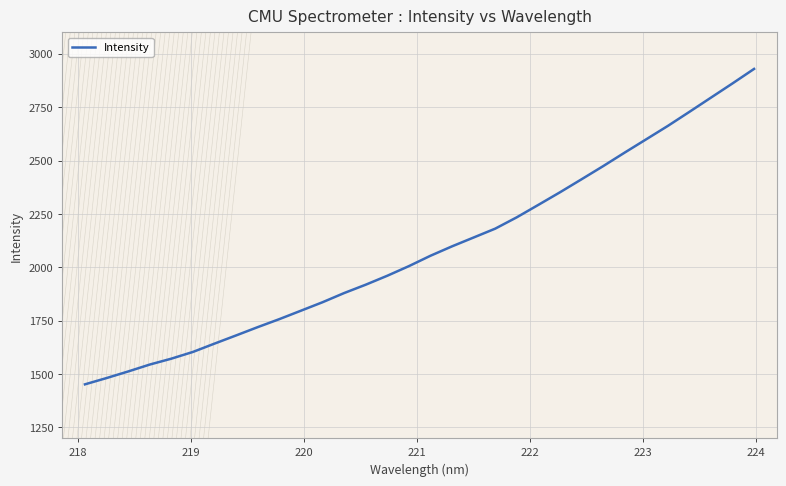

What is the greatest value displayed?

2929.2